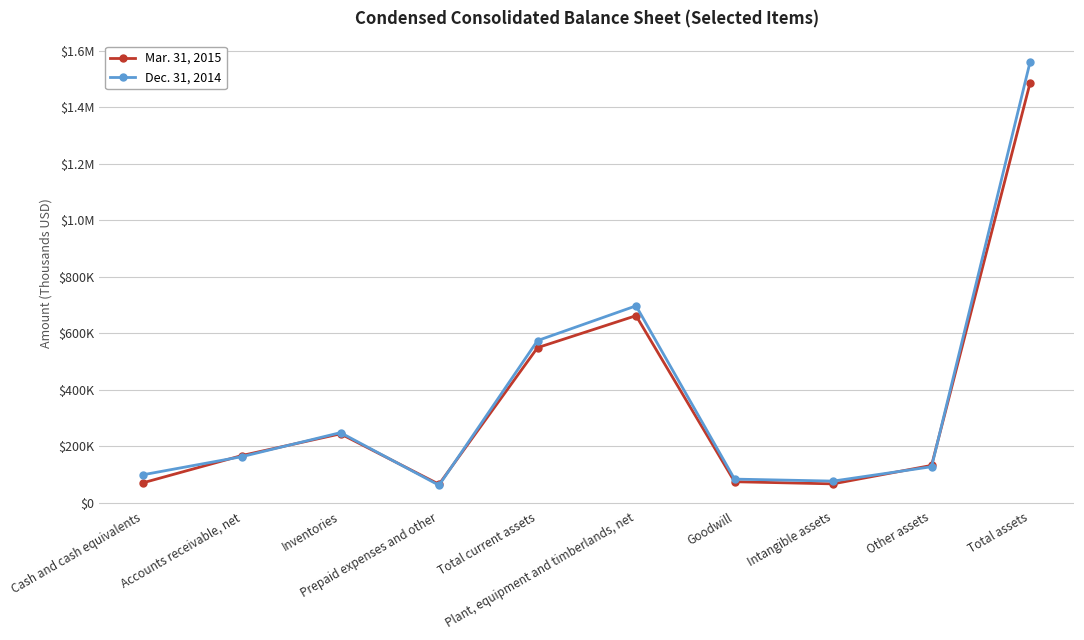

Which category has the lowest value in the Dec. 31, 2014 series?

Prepaid expenses and other